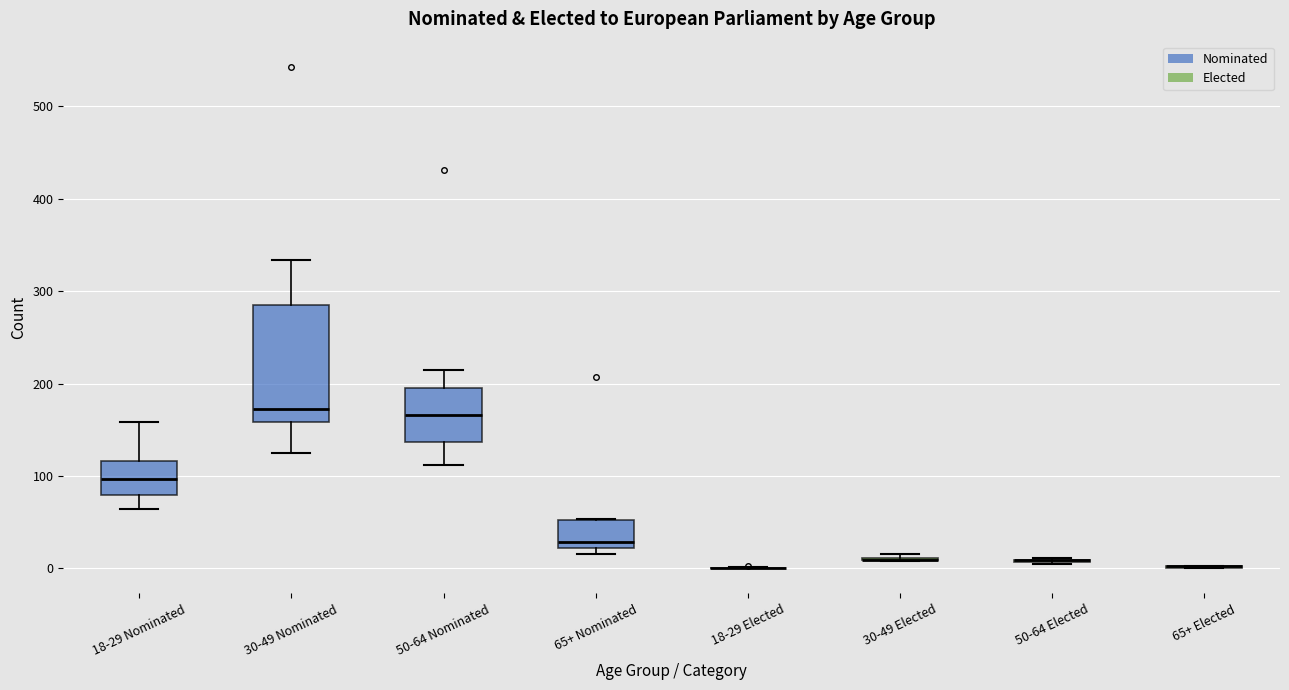

Comparing the boxes themselves (not the whiskers), which one is the tallest?

30-49 Nominated